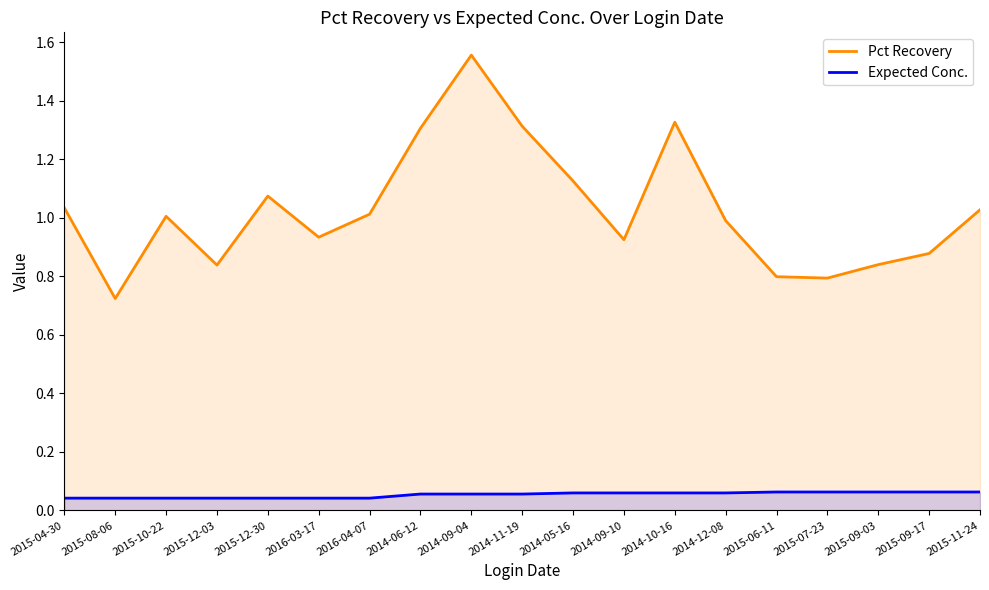

List the labels in order of Pct Recovery value, largest first.

2014-09-04, 2014-10-16, 2014-11-19, 2014-06-12, 2014-05-16, 2015-12-30, 2015-04-30, 2015-11-24, 2016-04-07, 2015-10-22, 2014-12-08, 2016-03-17, 2014-09-10, 2015-09-17, 2015-09-03, 2015-12-03, 2015-06-11, 2015-07-23, 2015-08-06